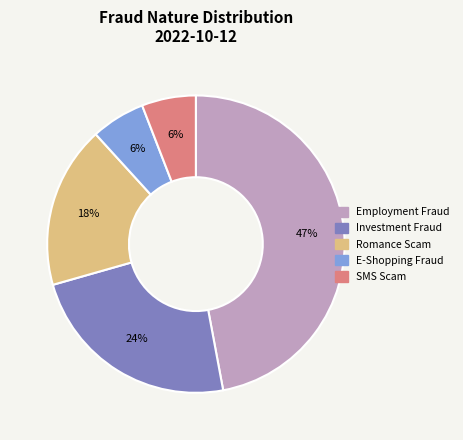

Count the number of slices in the pie.

5